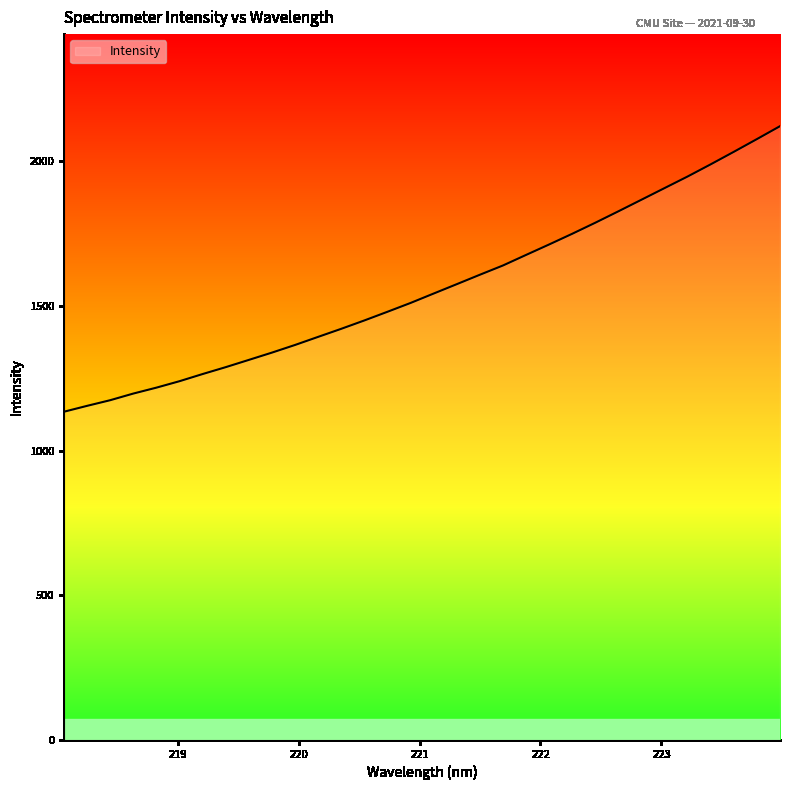

What is the greatest value displayed?

2121.4